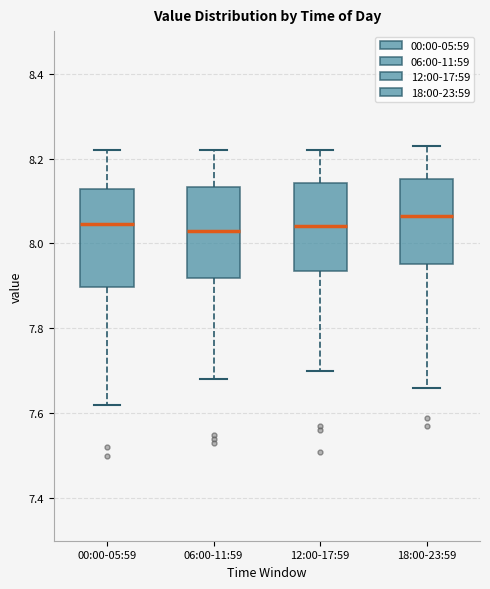

Reading left to right, read every box against the y-axis: the position of its median line, the range the box covers, and the ends of its whiskers. The values are not printed on the chart, so give them approximately, as read against the axis.

00:00-05:59: median 8.04, box 7.90 to 8.12, whiskers 7.62 to 8.22
06:00-11:59: median 8.04, box 7.92 to 8.14, whiskers 7.68 to 8.22
12:00-17:59: median 8.04, box 7.94 to 8.14, whiskers 7.70 to 8.22
18:00-23:59: median 8.06, box 7.96 to 8.16, whiskers 7.66 to 8.24